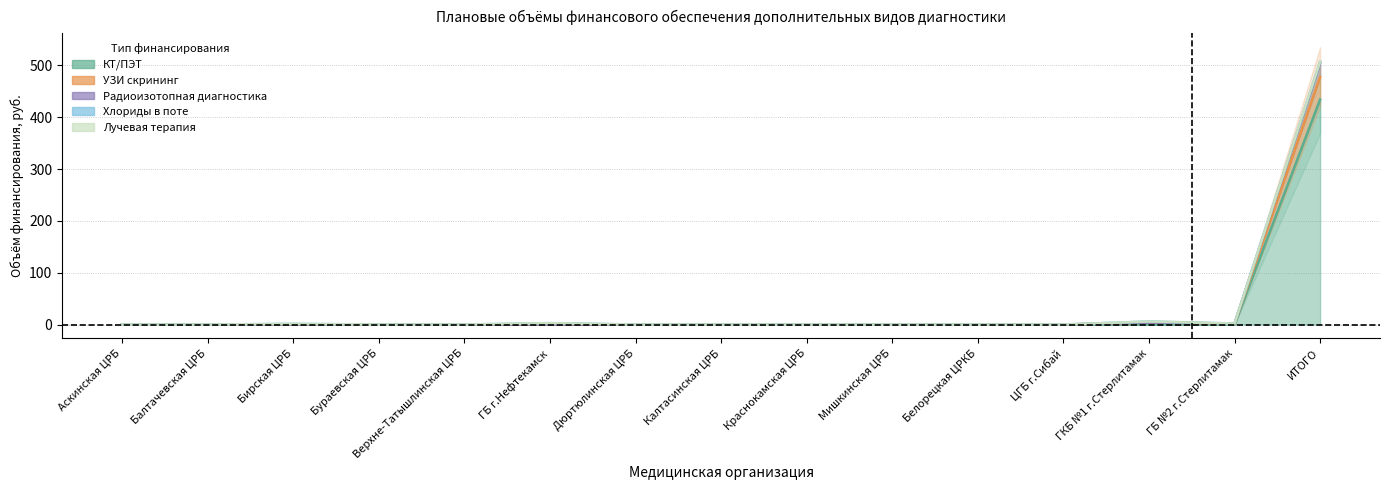

Which has a higher value, Дюртюлинская ЦРБ or ИТОГО?

ИТОГО